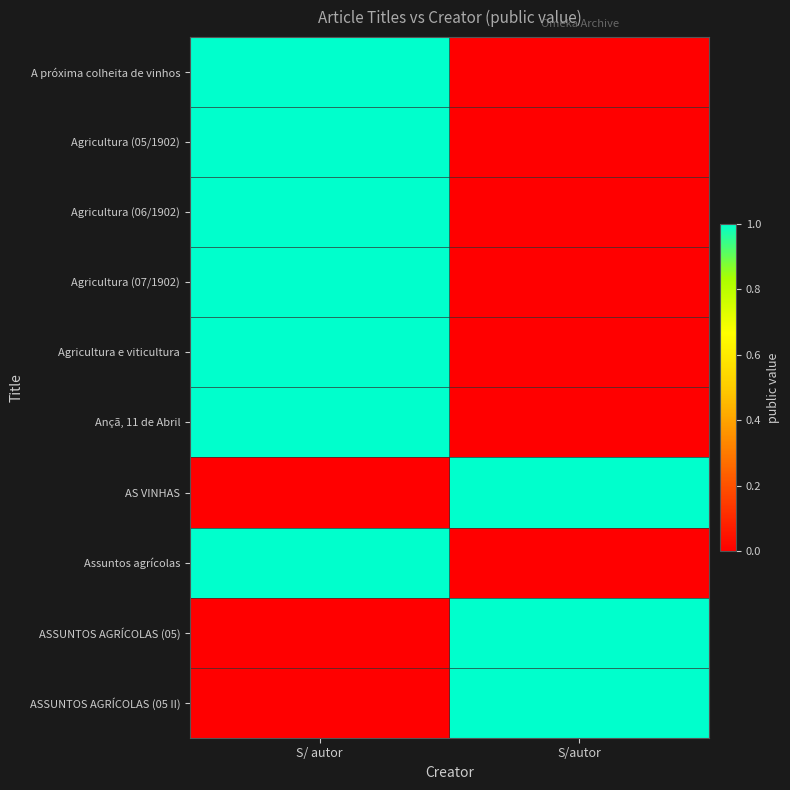

Reading right to left, what are all the values shown in this chart?

A próxima colheita de vinhos: S/autor=0	S/ autor=1
Agricultura (05/1902): S/autor=0	S/ autor=1
Agricultura (06/1902): S/autor=0	S/ autor=1
Agricultura (07/1902): S/autor=0	S/ autor=1
Agricultura e viticultura: S/autor=0	S/ autor=1
Ançã, 11 de Abril: S/autor=0	S/ autor=1
AS VINHAS: S/autor=1	S/ autor=0
Assuntos agrícolas: S/autor=0	S/ autor=1
ASSUNTOS AGRÍCOLAS (05): S/autor=1	S/ autor=0
ASSUNTOS AGRÍCOLAS (05 II): S/autor=1	S/ autor=0